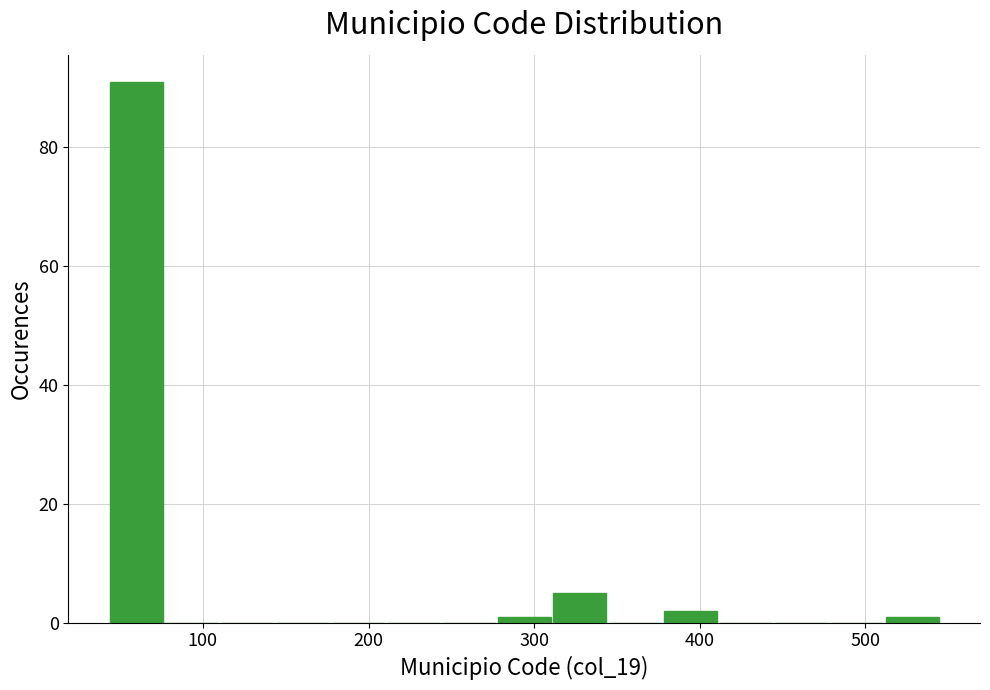

Read against the x-axis, roughly where is the centre of the tallest bar?

60